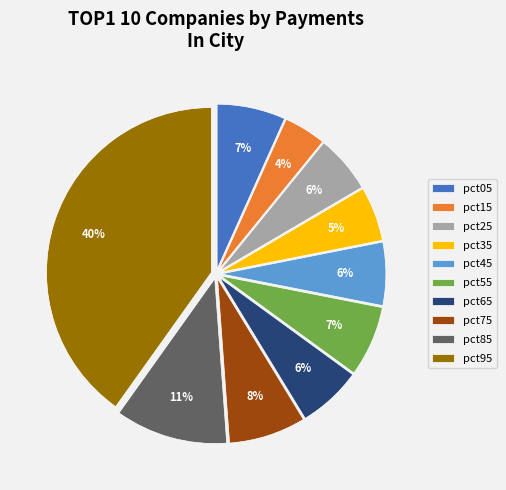

Between pct35 and pct45, which is larger?

pct45